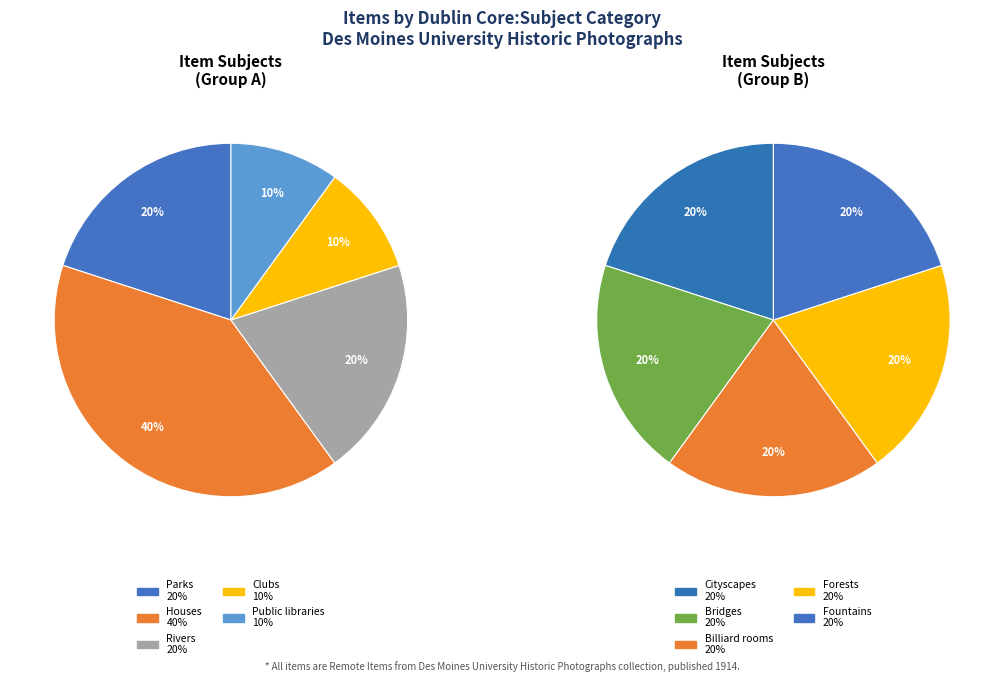

Is the sum of Public libraries and Parks greater than half?

No